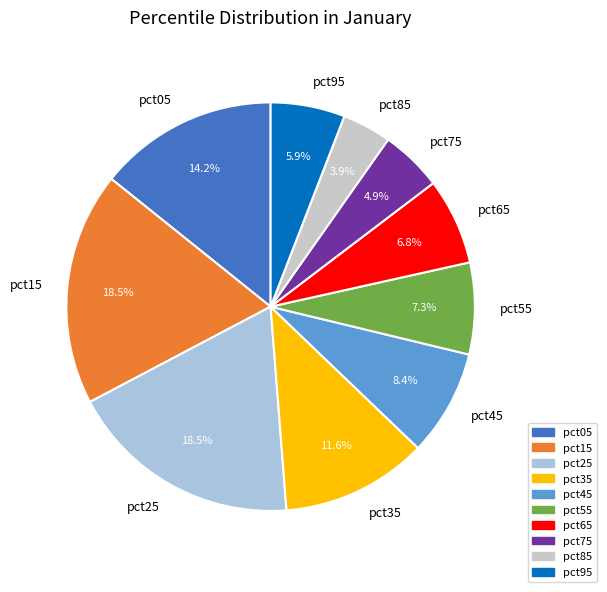

Is there a majority slice in this chart?

No